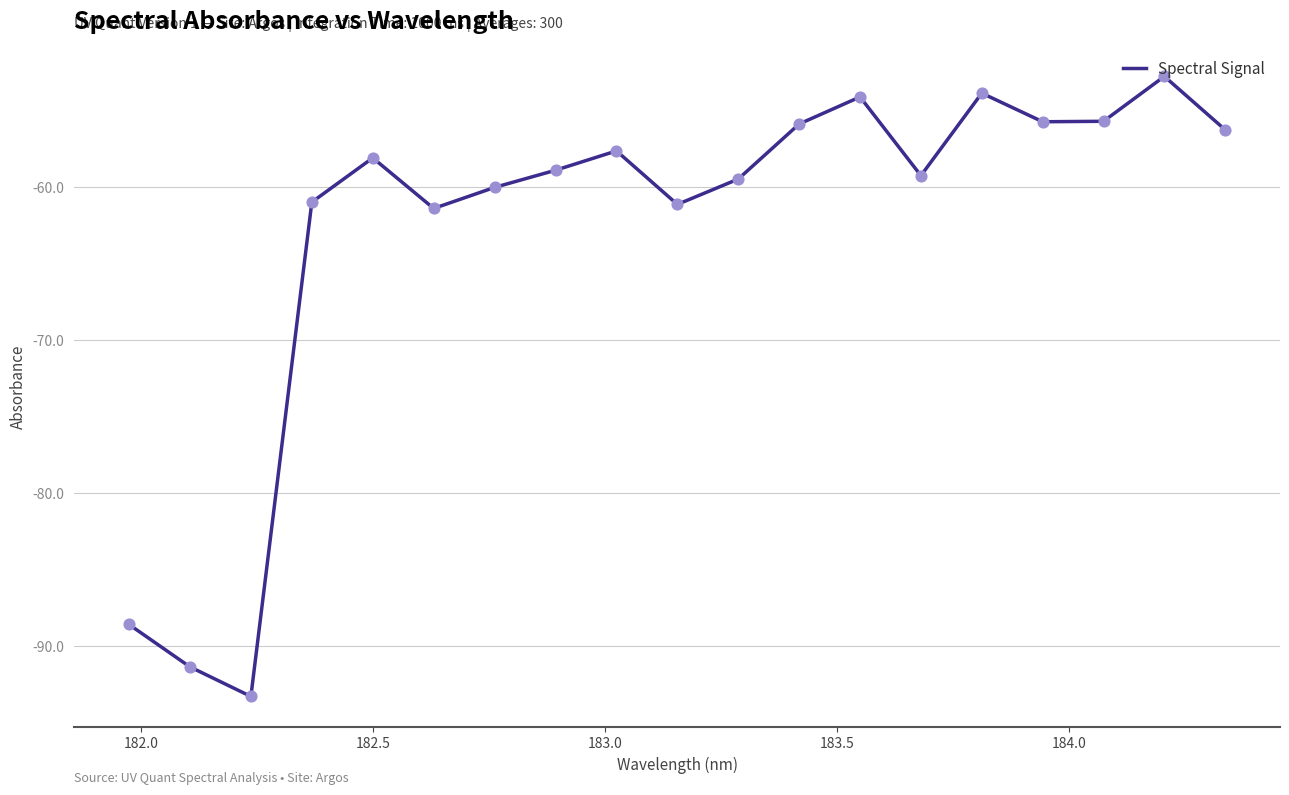

What is the maximum value shown in the chart?

-52.8